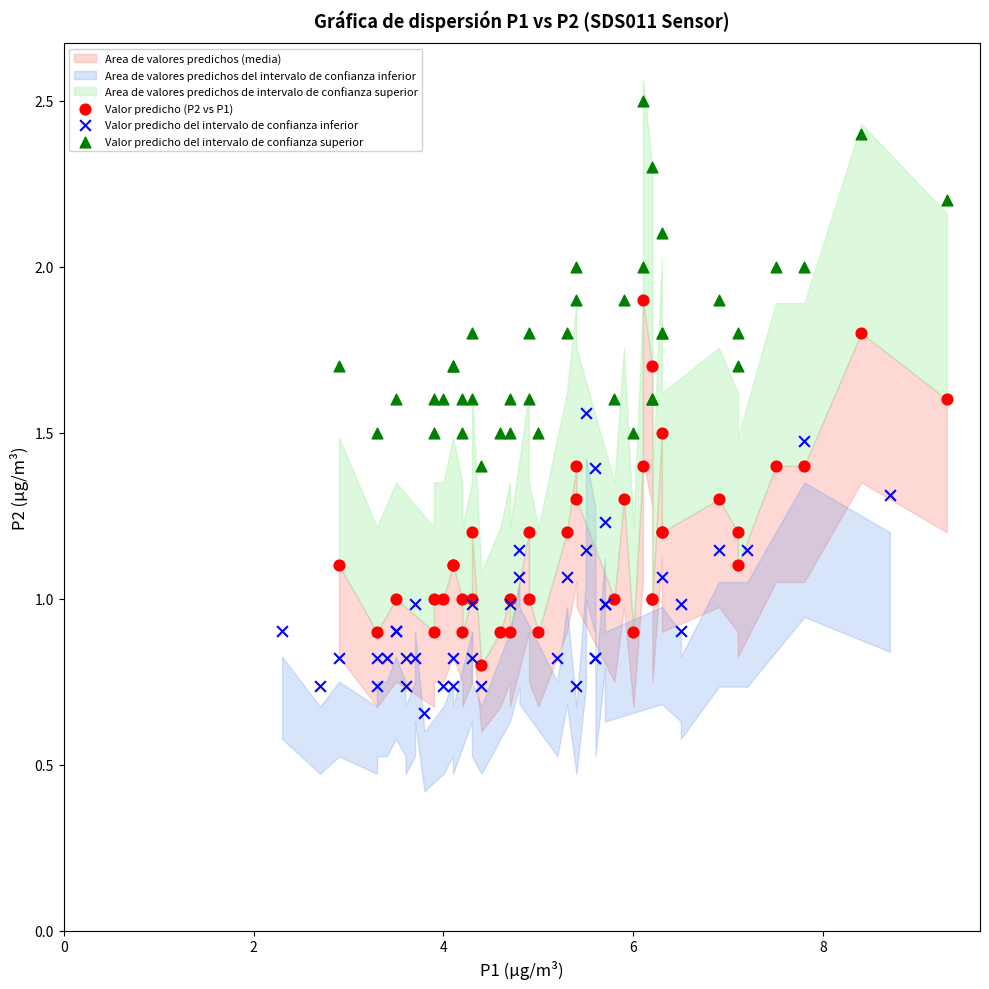

Which series contains the lowest Y value?

Valor predicho del intervalo de confianza inferior